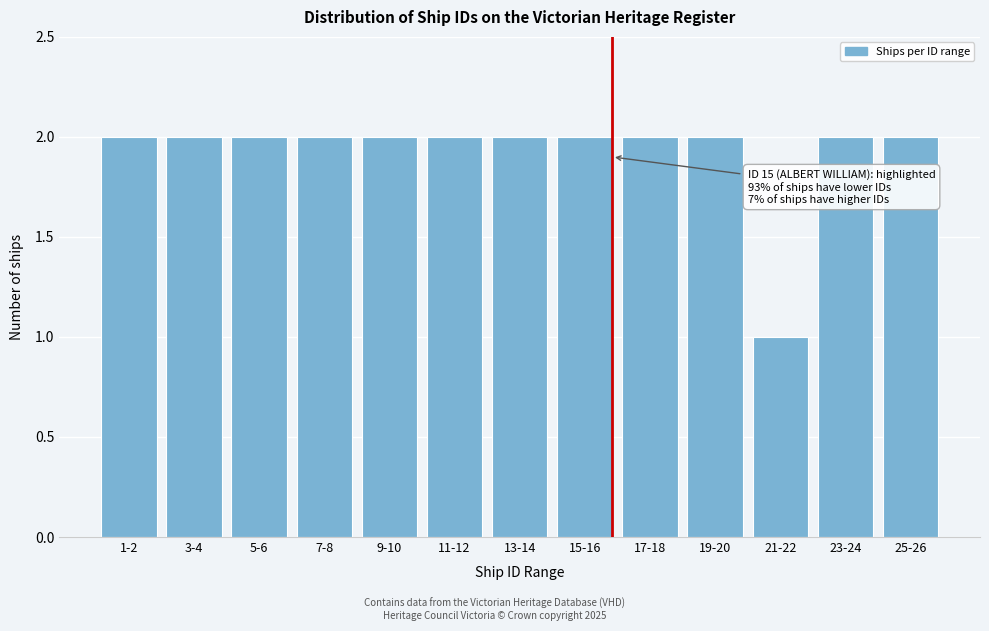

Reading left to right, list all the values displayed in this chart.

2	2	2	2	2	2	2	2	2	2	1	2	2